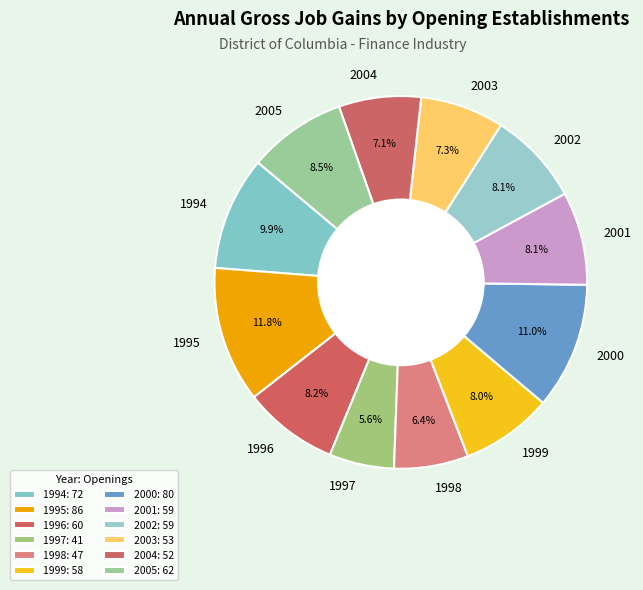

Is it true that 1999 is 19% of the pie?

False